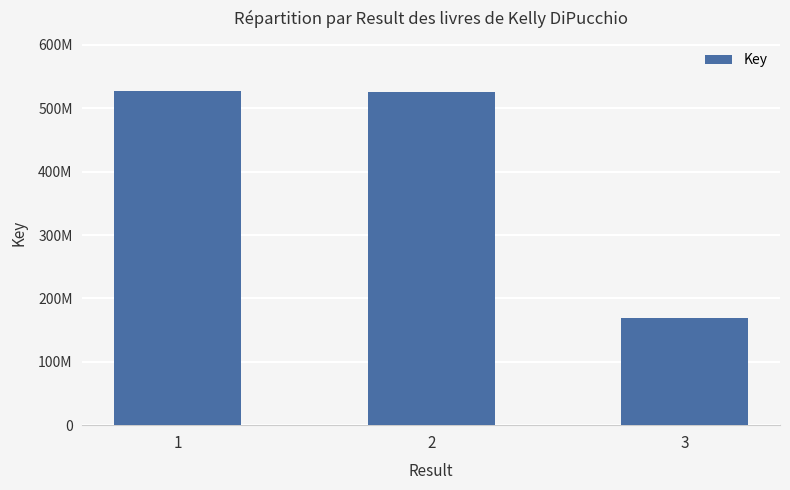

Are the bars horizontal?

No